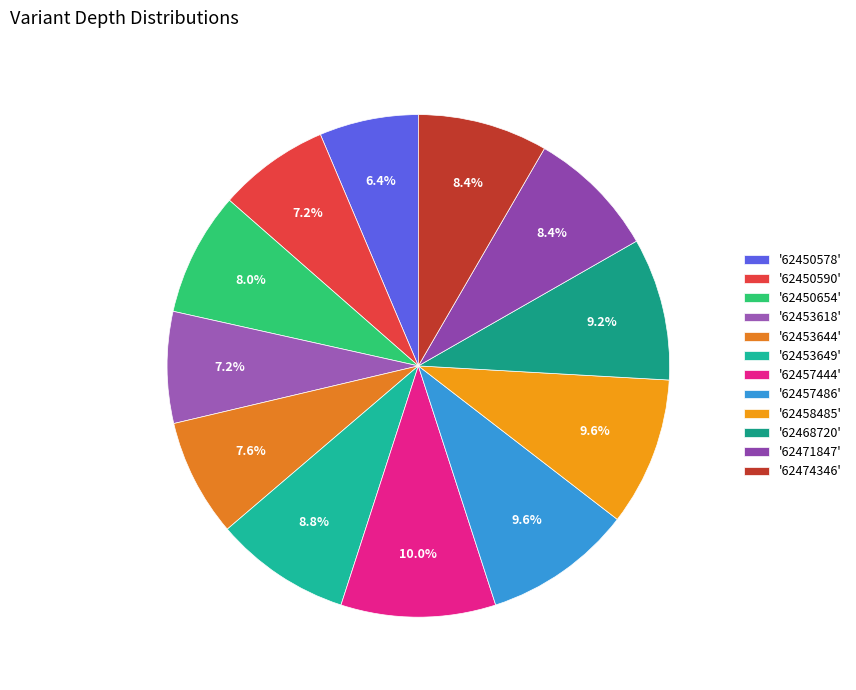

Count the number of slices in the pie.

12